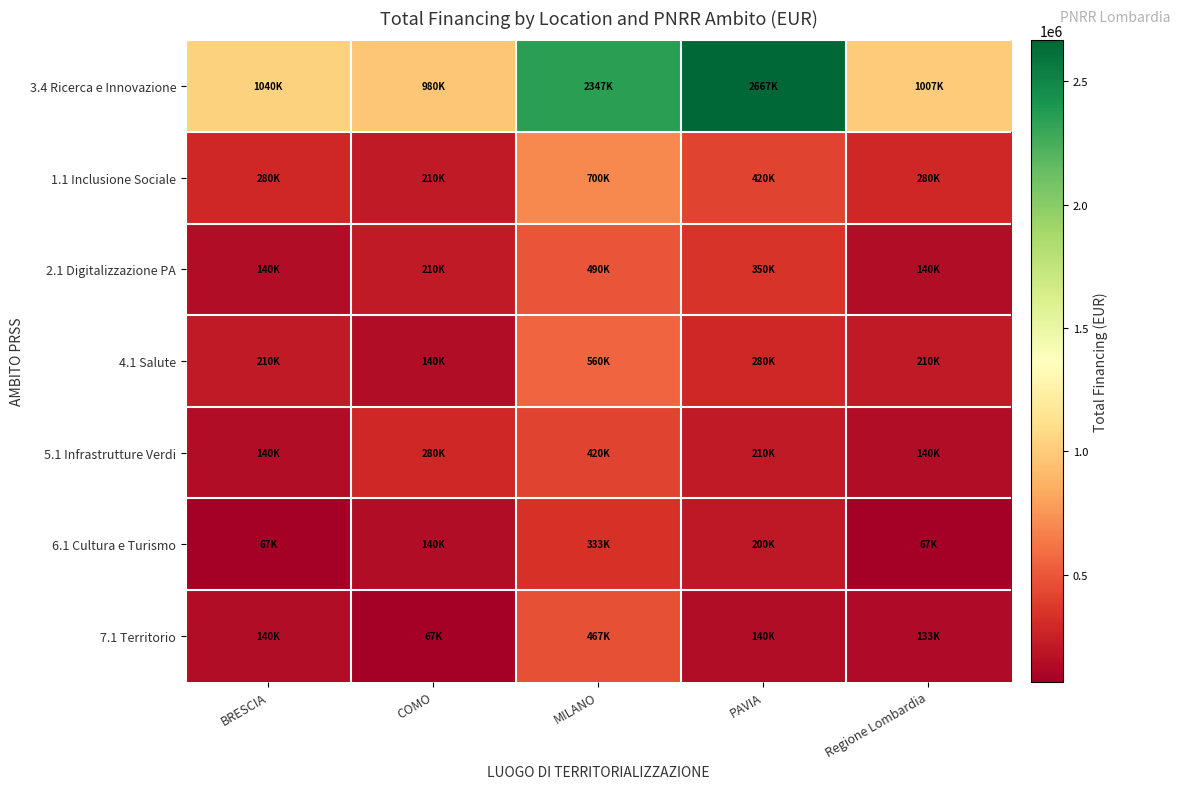

At which category is the sum across all series the highest?

MILANO